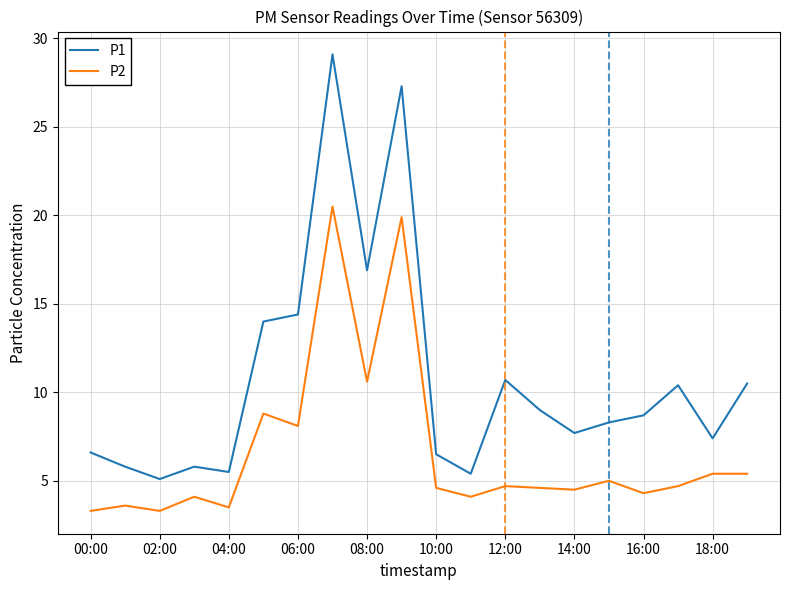

What is the difference between the maximum and minimum values in the P1 series?

24.0